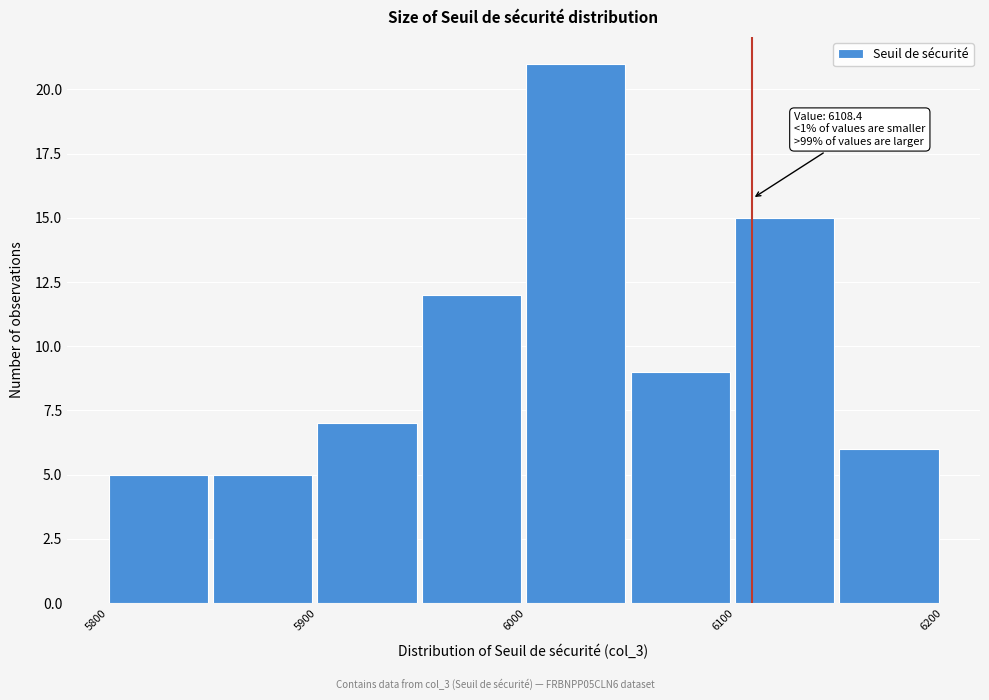

Which range on the x-axis has the tallest bar?

6000 to 6050